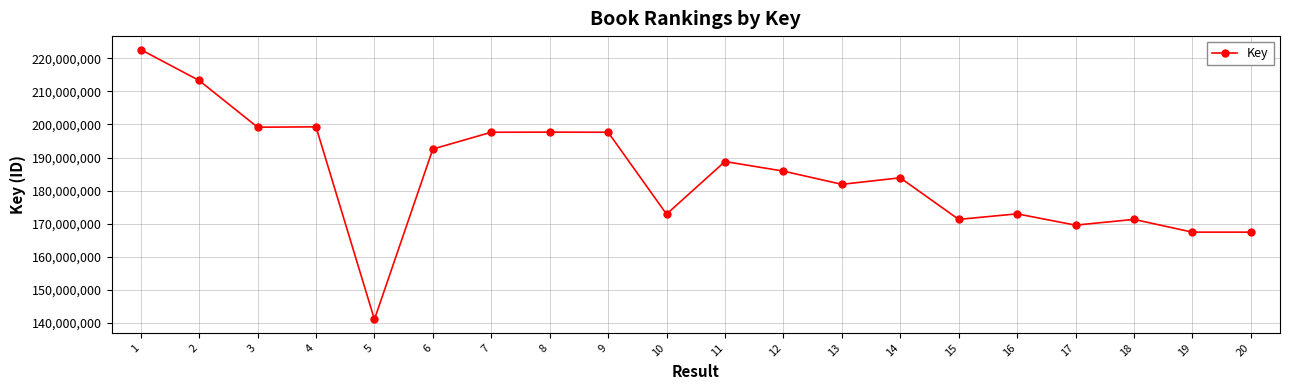

How many lines are shown in the chart?

1